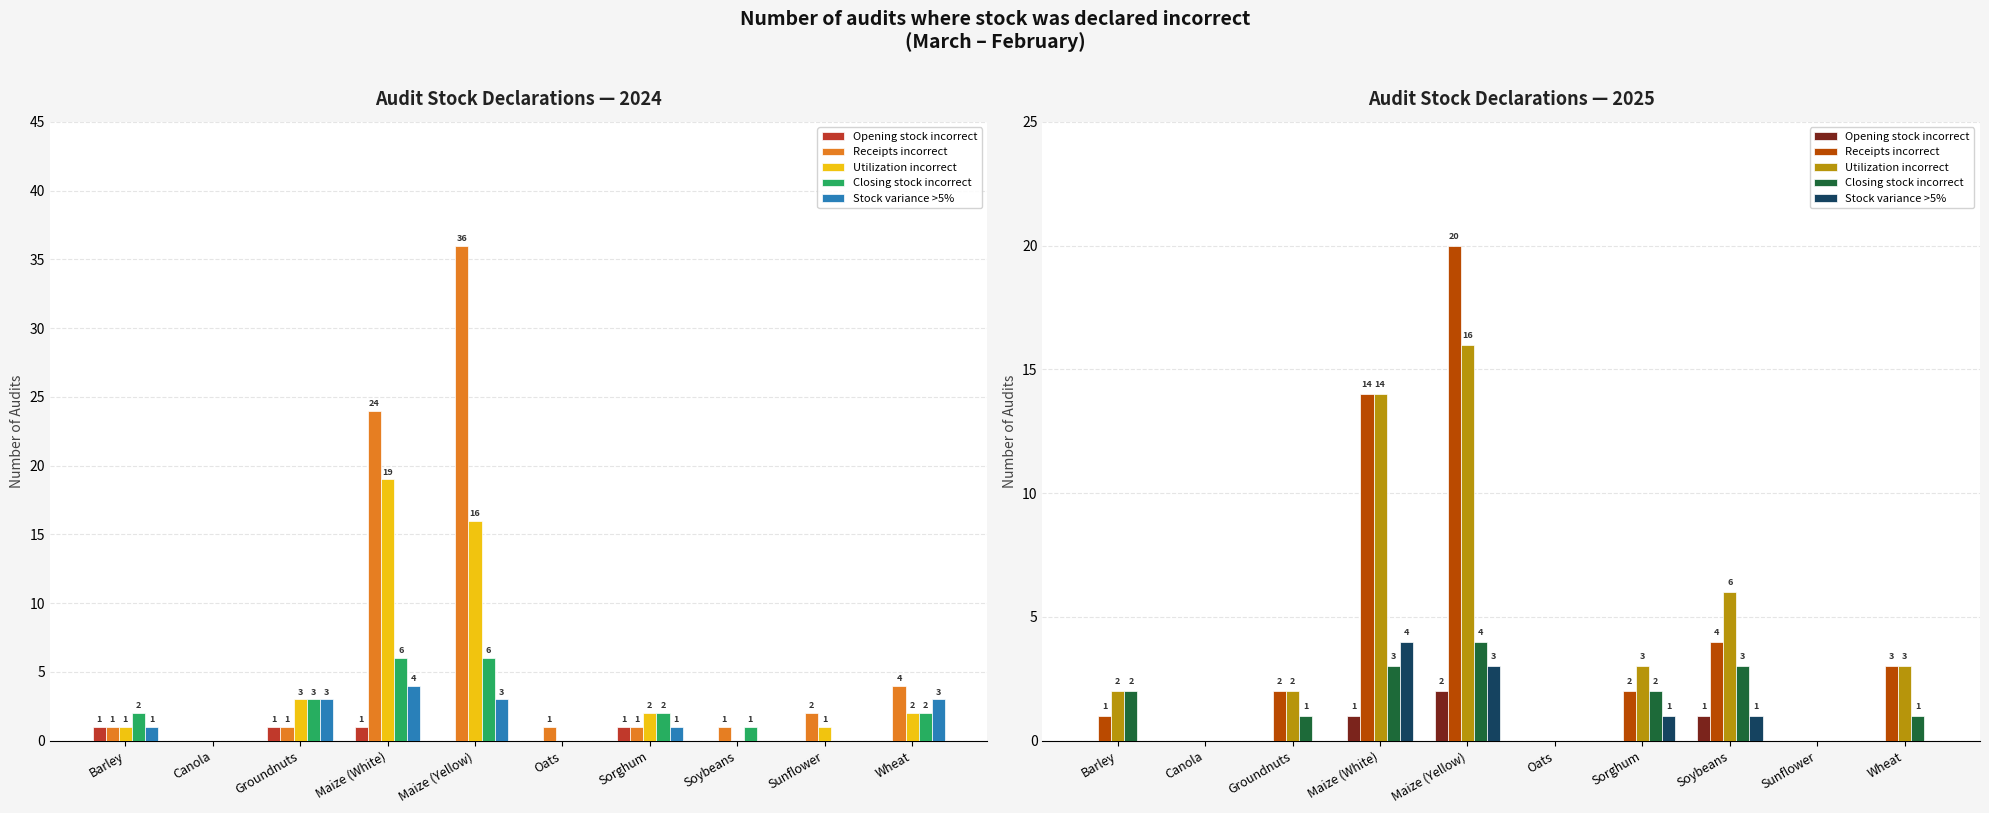

At which label does Receipts incorrect first exceed 2?

Maize (White)